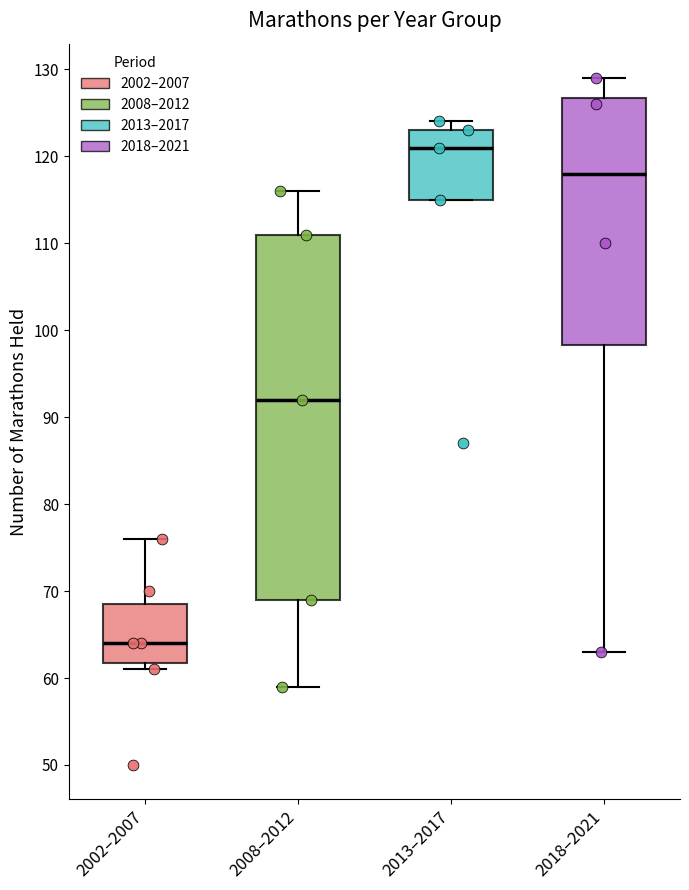

Reading left to right, read every box against the y-axis: the position of its median line, the range the box covers, and the ends of its whiskers. The values are not printed on the chart, so give them approximately, as read against the axis.

2002–2007: median 64, box 62 to 69, whiskers 61 to 76
2008–2012: median 92, box 69 to 111, whiskers 59 to 116
2013–2017: median 121, box 115 to 123, whiskers 115 to 124
2018–2021: median 118, box 98 to 127, whiskers 63 to 129